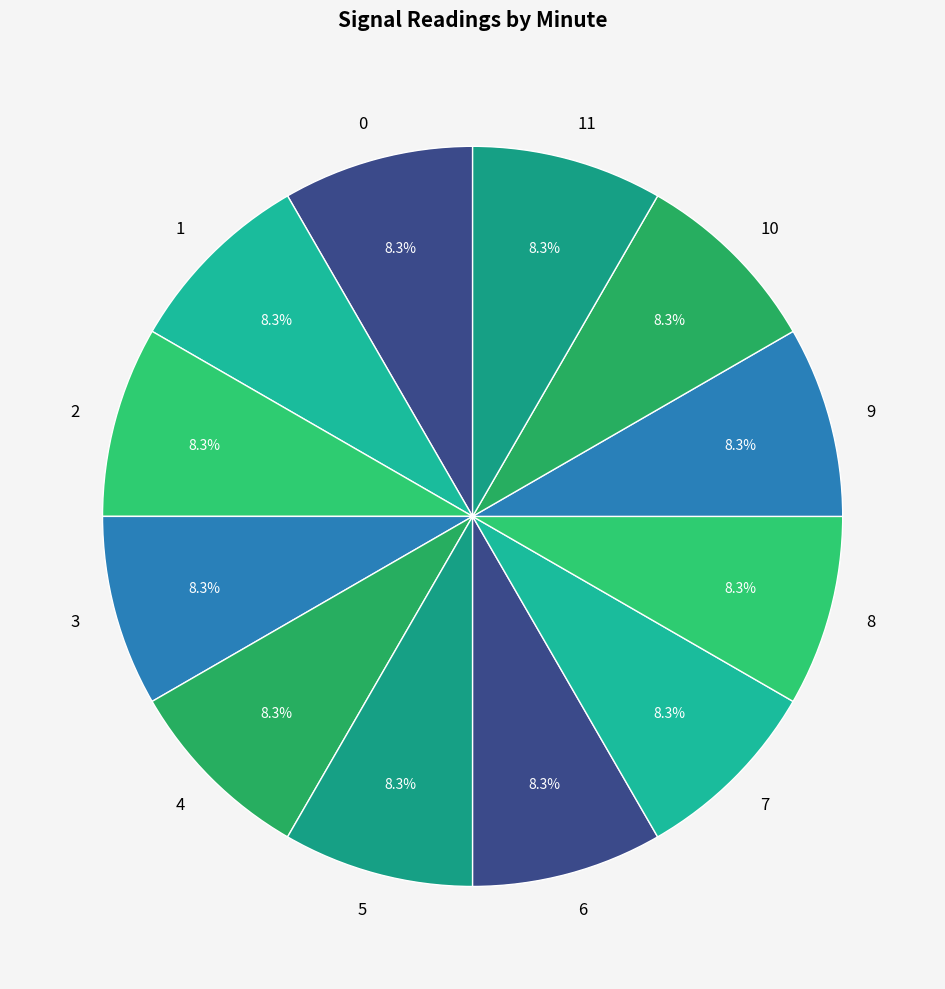

Does any single category account for the majority?

No